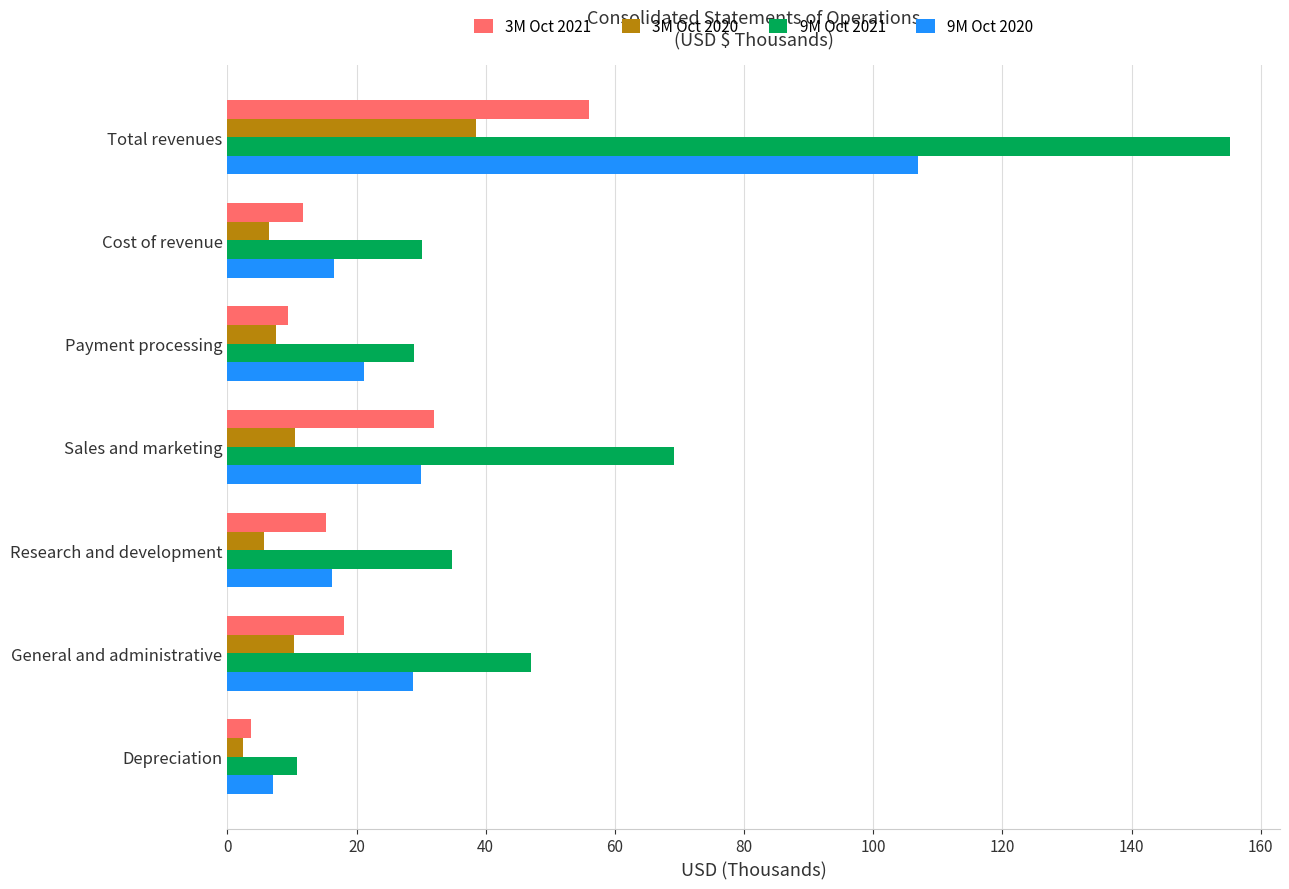

Which series has the largest range (max minus min)?

9M Oct 2021